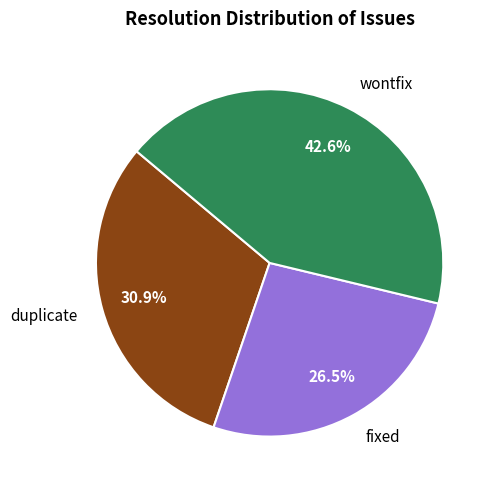

Between wontfix and duplicate, which is larger?

wontfix